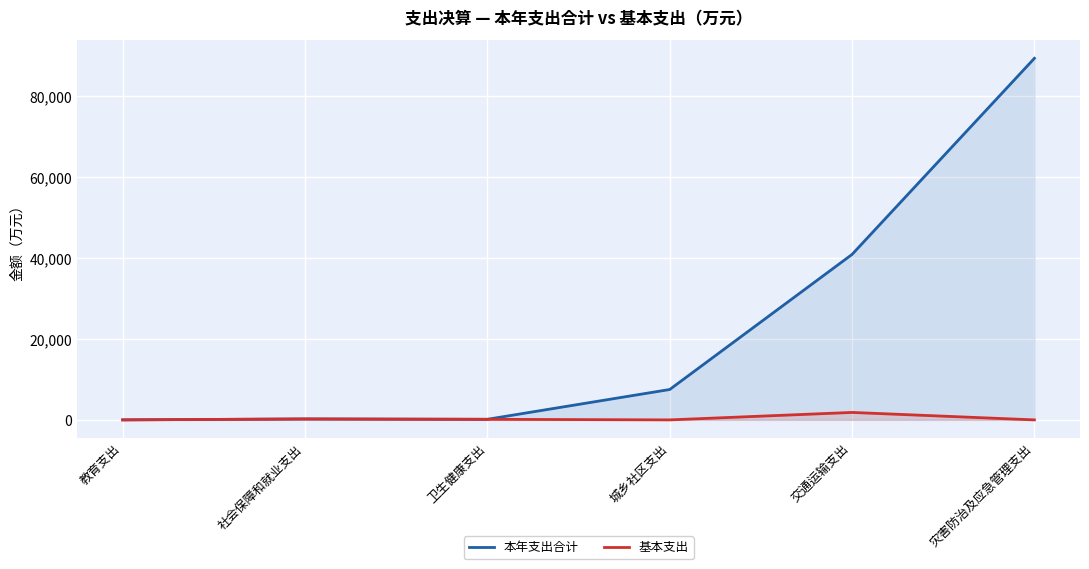

True or false: 基本支出 has a value of -996.2 at 灾害防治及应急管理支出.

False